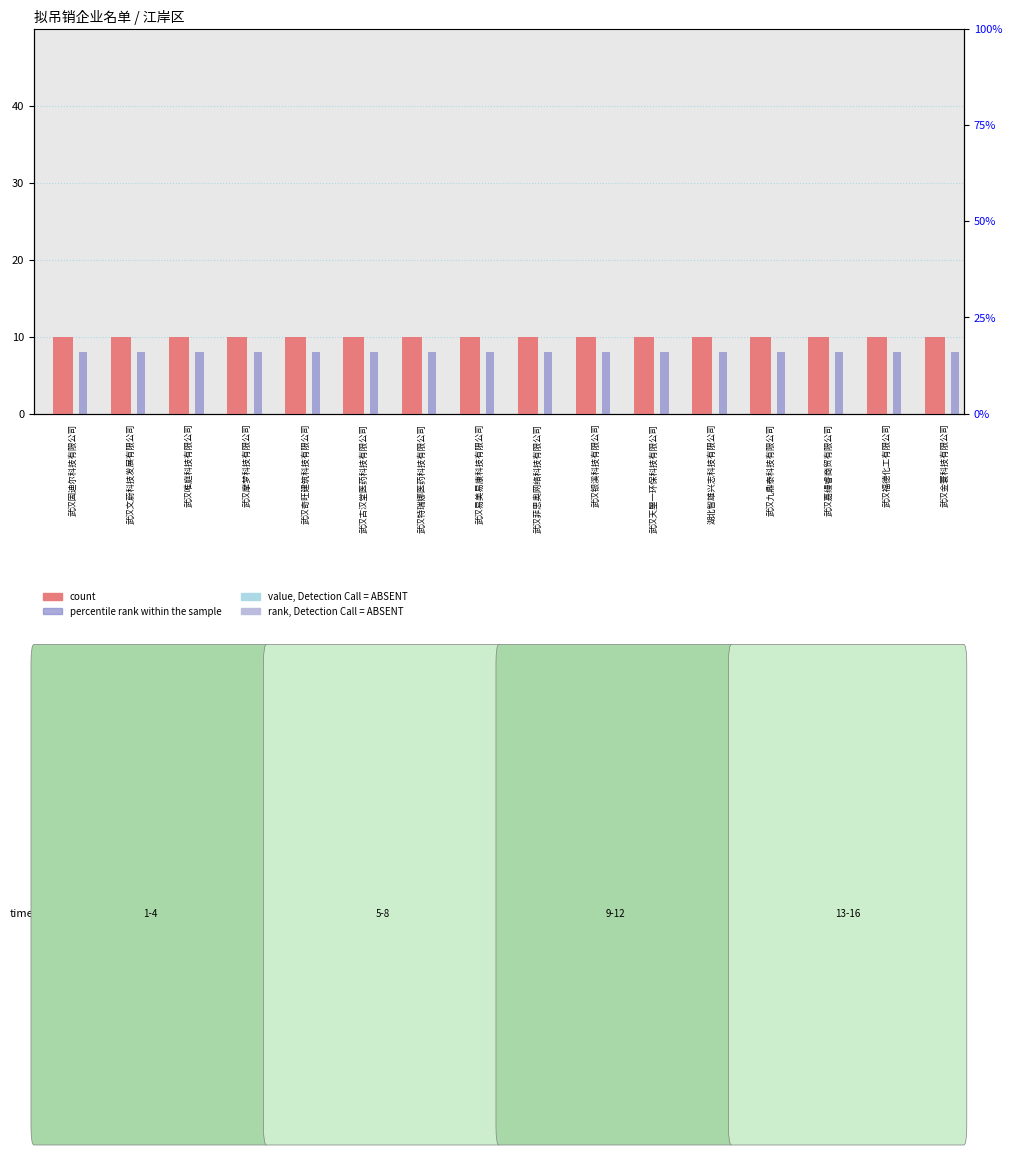

Count the number of categories in the chart.

16